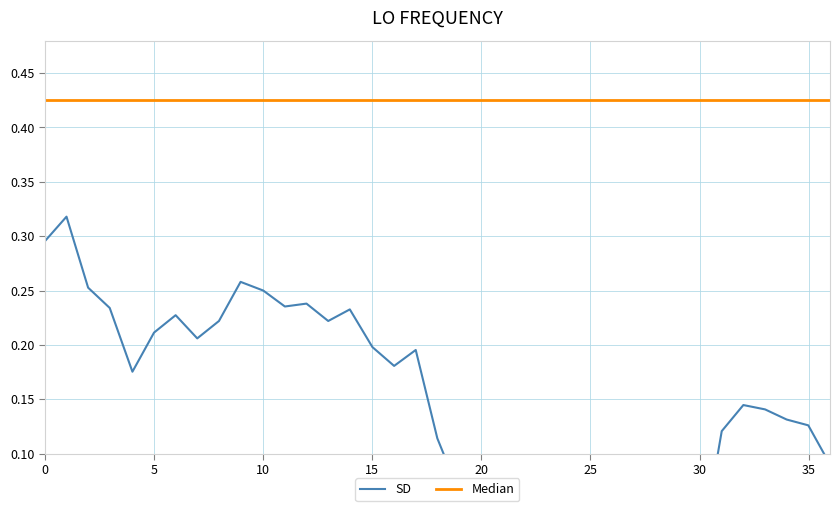

What is the label of the 23rd point from the left?

22